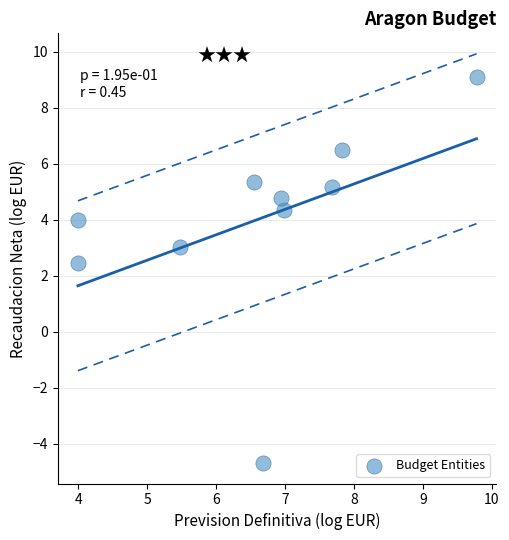

What is the average Y value?

4.0